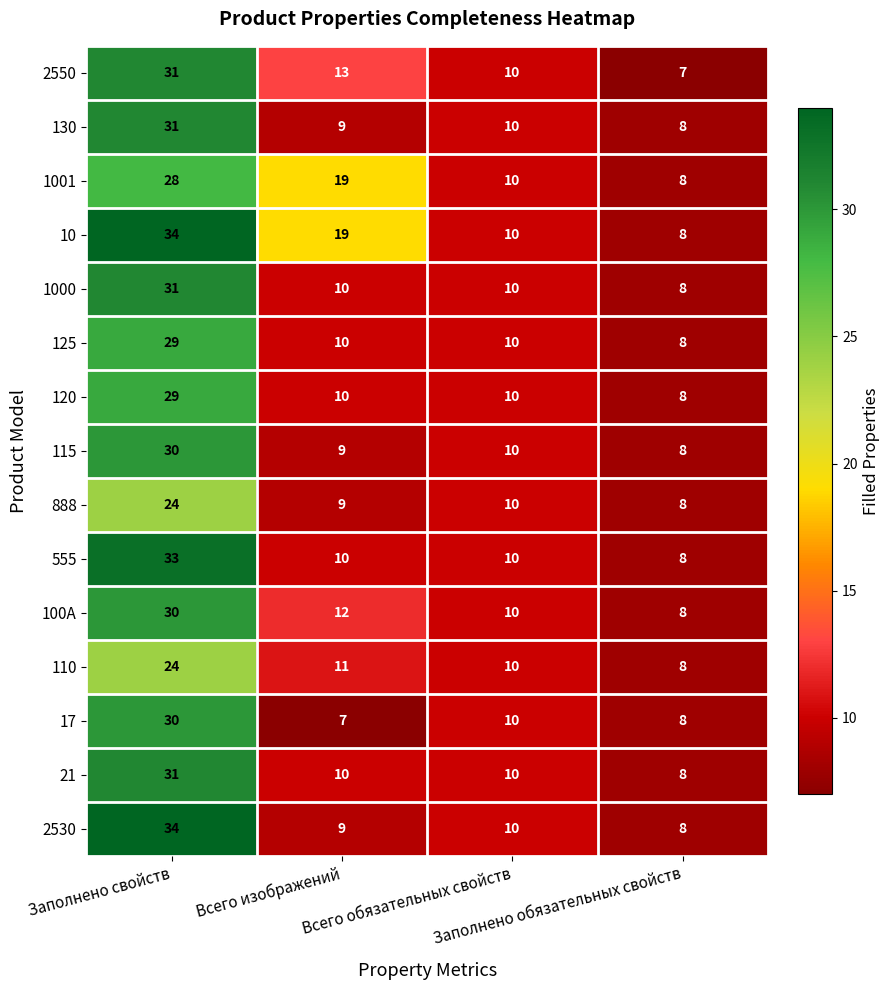

What is the maximum value shown in the chart?

34